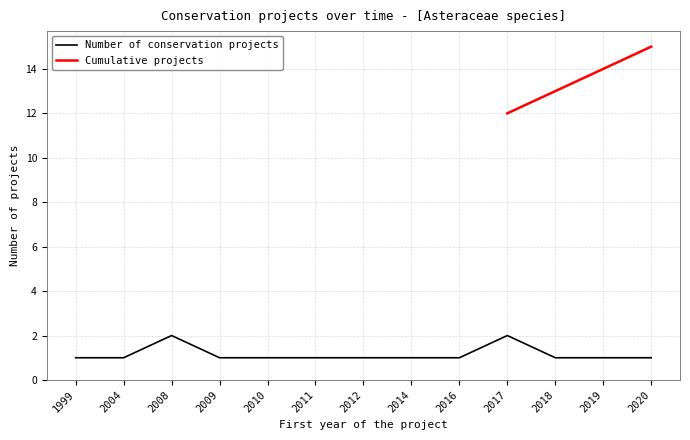

Count the number of values greater than 1.

2